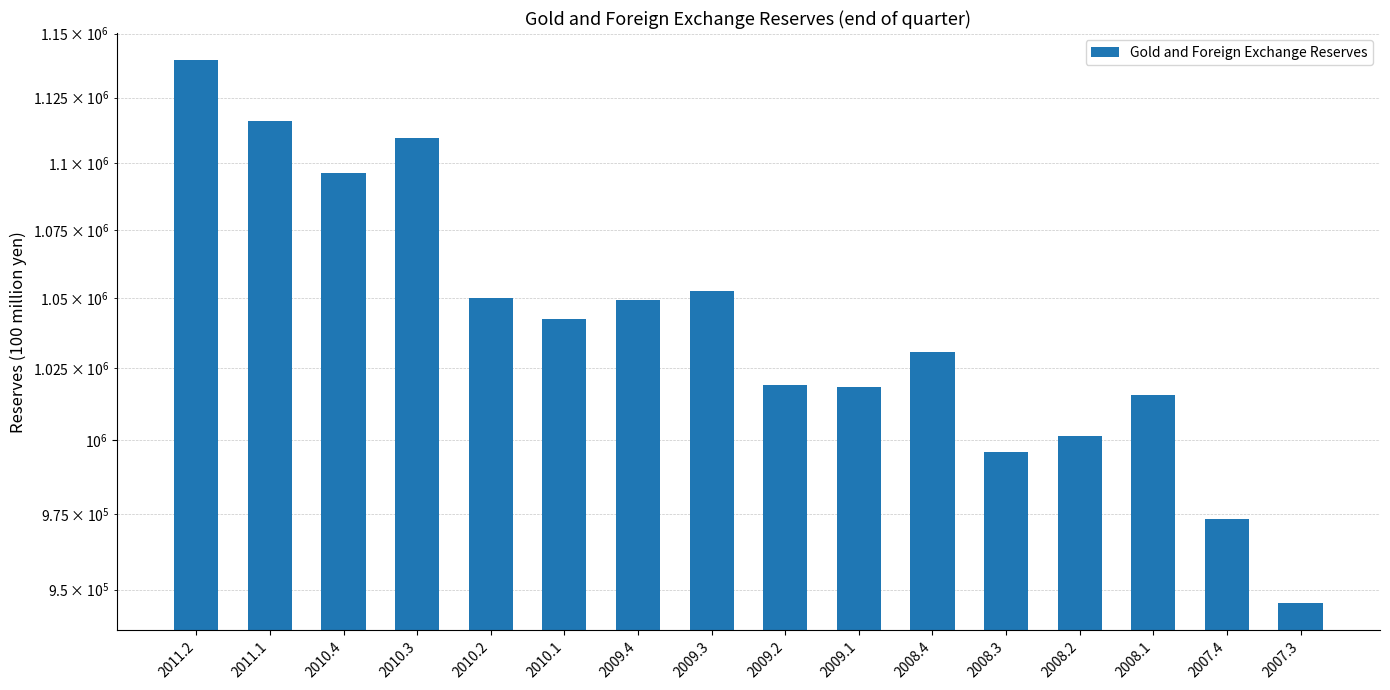

What is the change in value from 2009.3 to 2007.4?

-79233